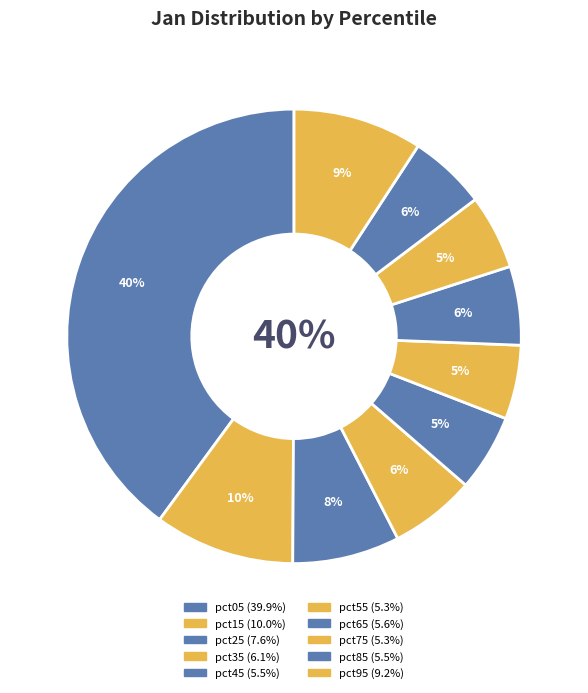

Which category has the smallest portion of the pie?

pct55